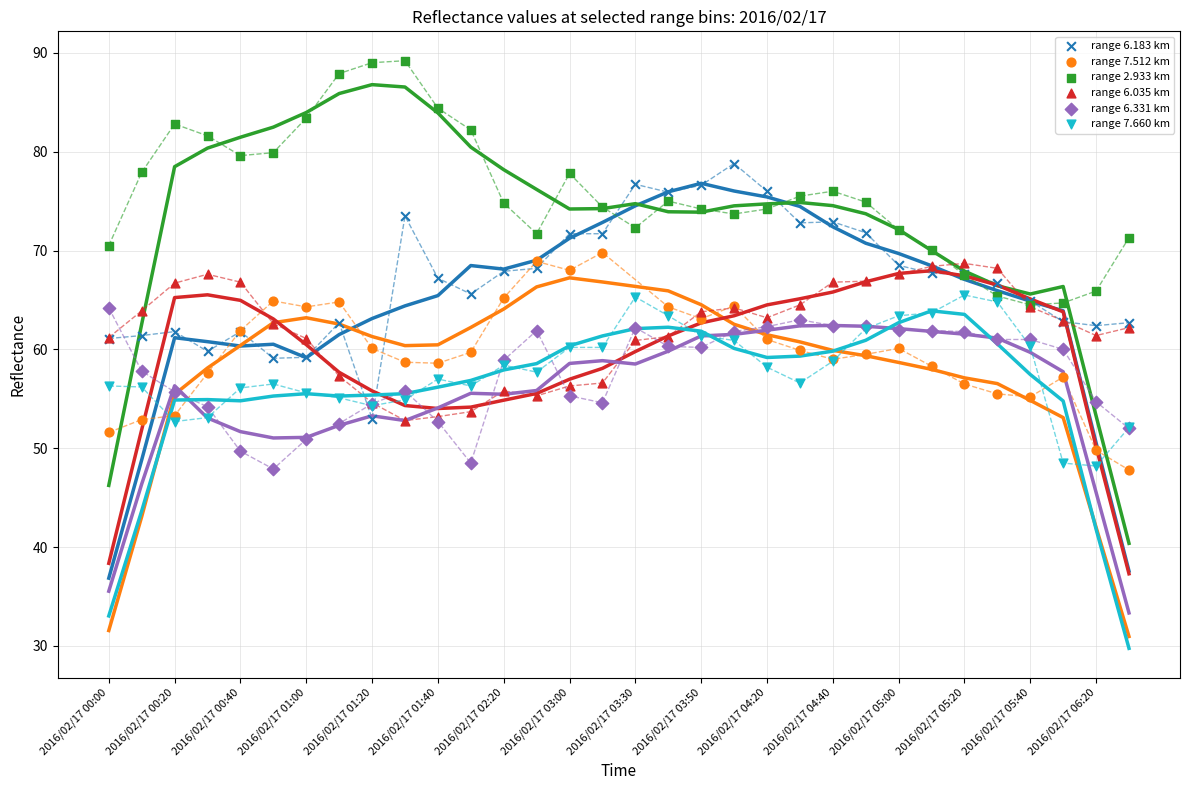

At which category is the sum across all series the highest?

19